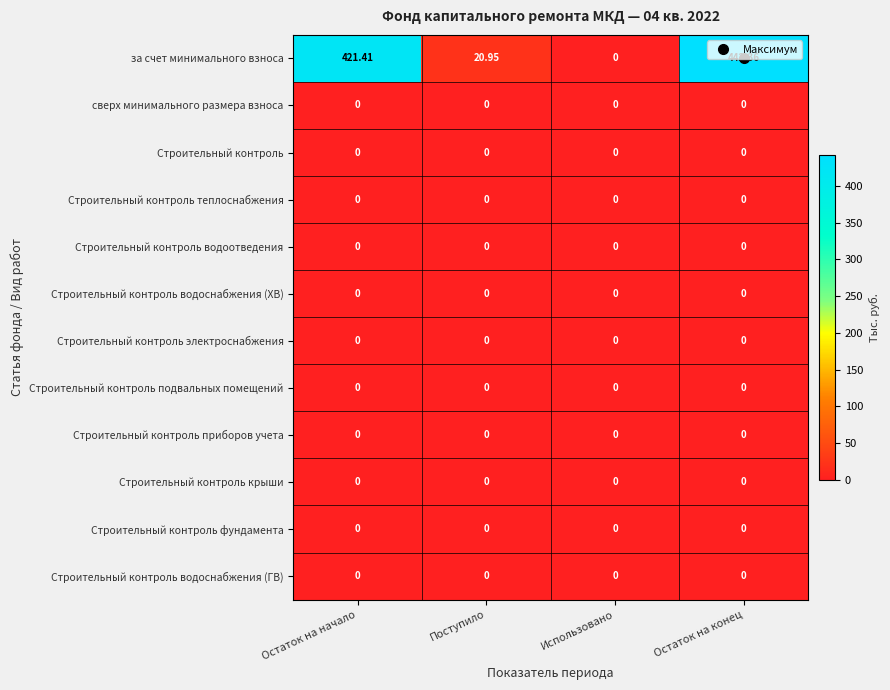

At which category is the sum across all series the highest?

Остаток на конец